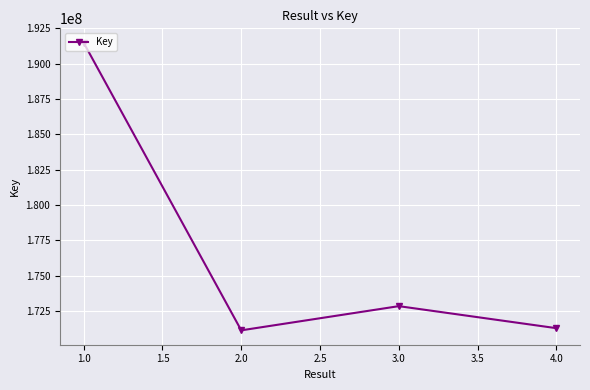

What is the label of the 1st point from the left?

1.0